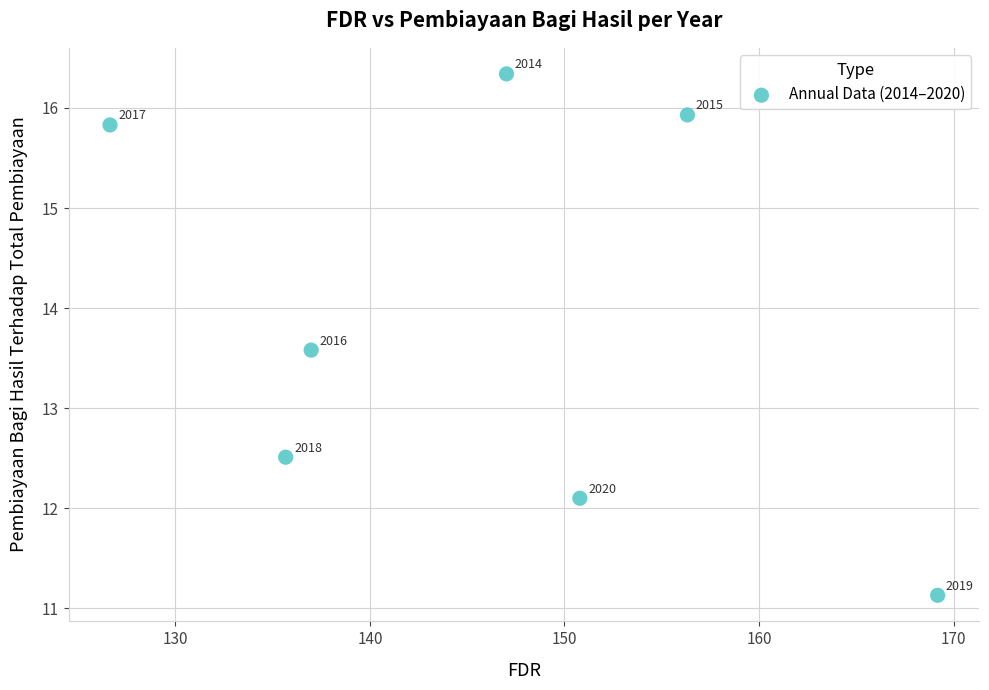

What is the average X value?

146.1